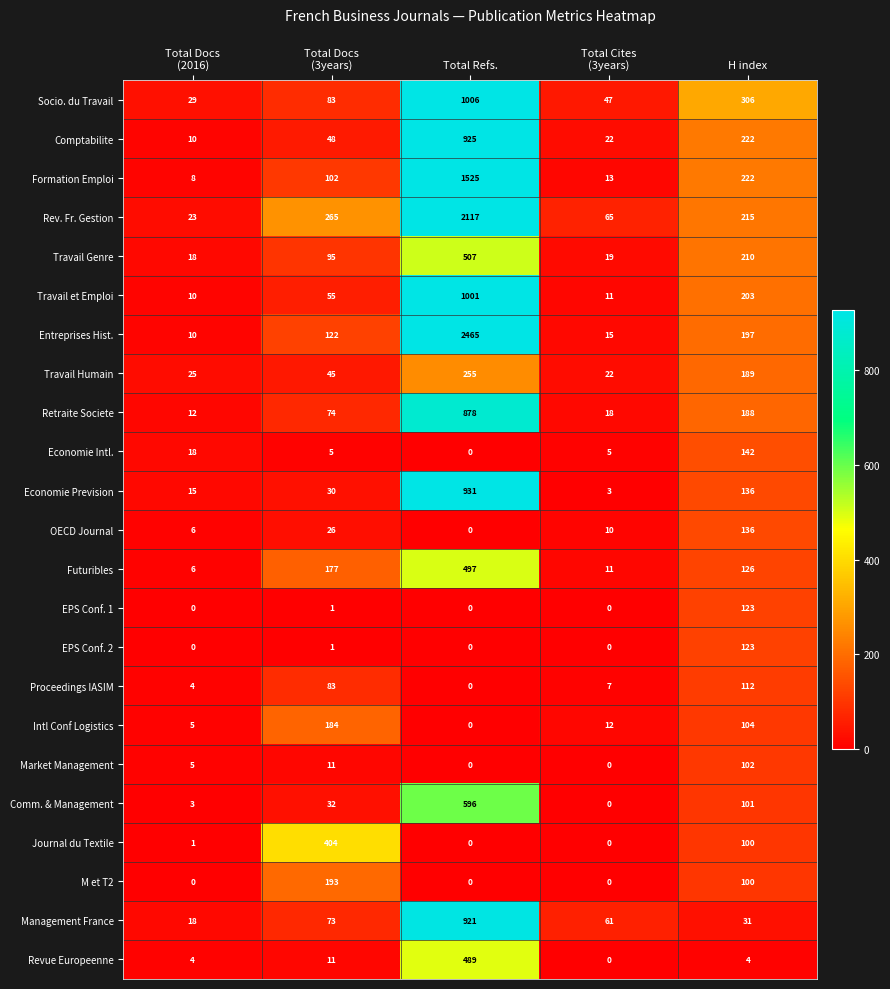

Which series has the largest range (max minus min)?

Entreprises Hist.